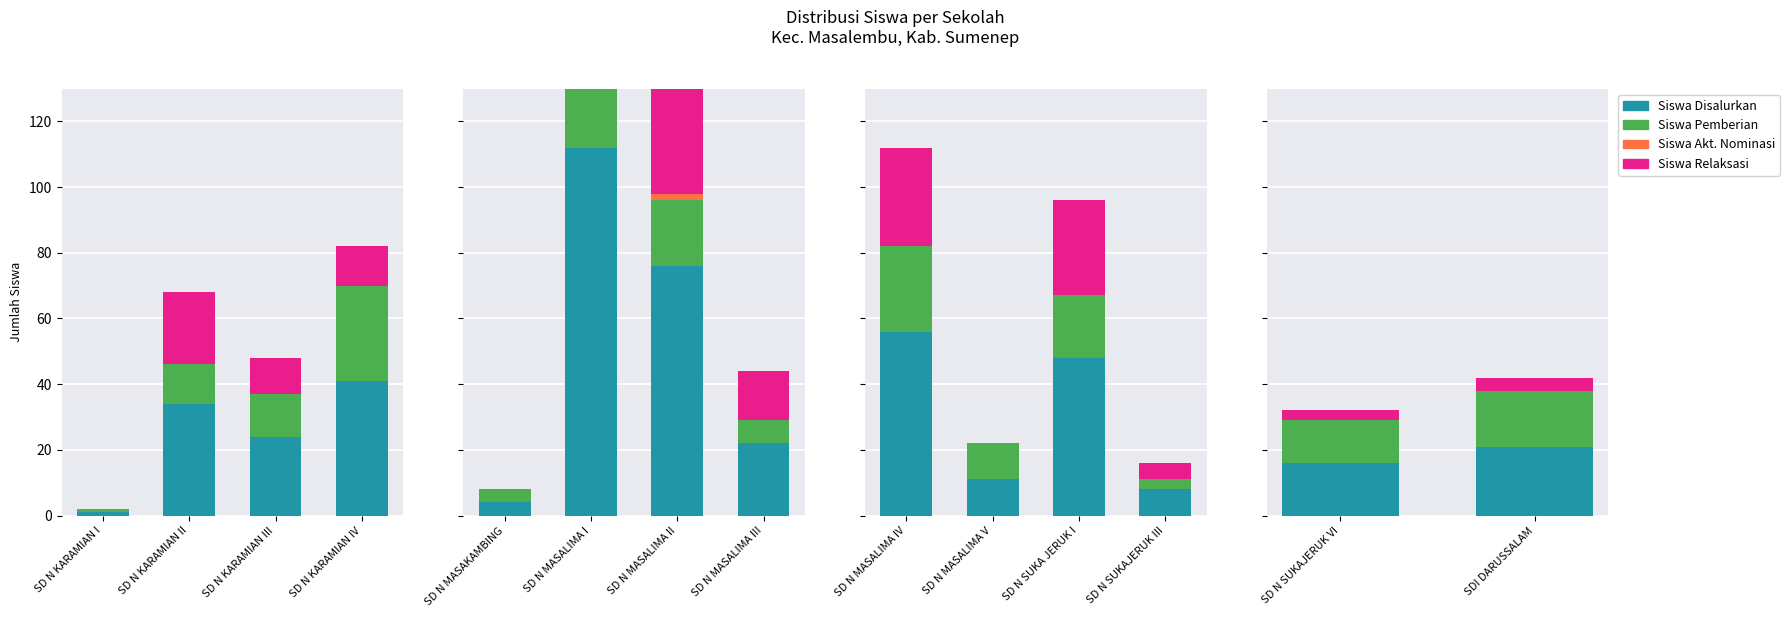

How many bars are there in each group?

4